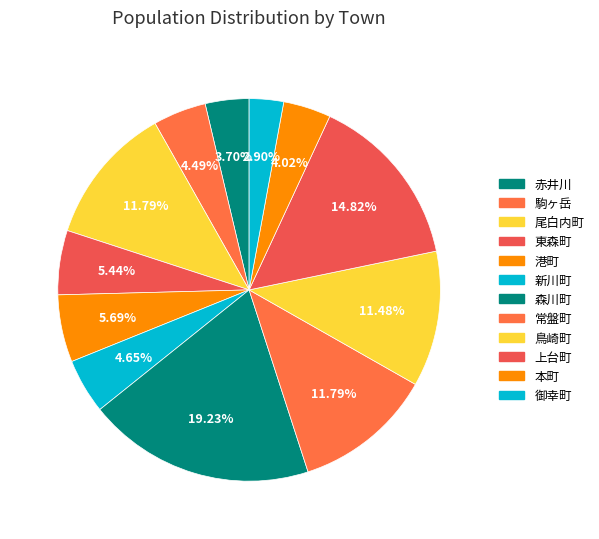

To the nearest percent, what is the combined percentage of 尾白内町 and 鳥崎町?

23%